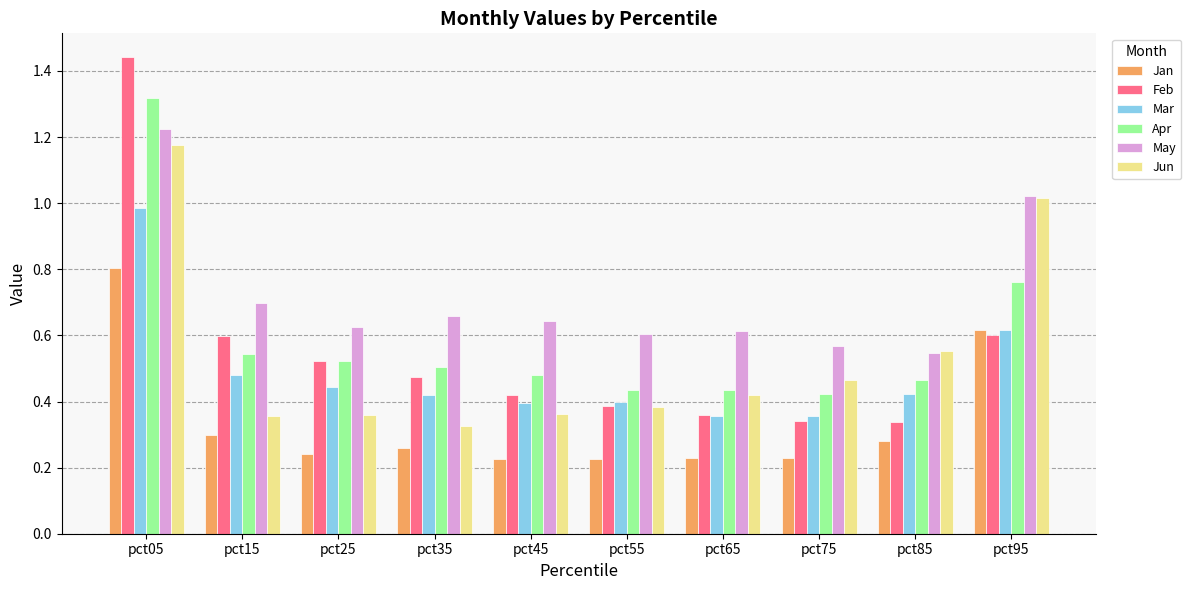

Which series has the widest spread of values?

Feb